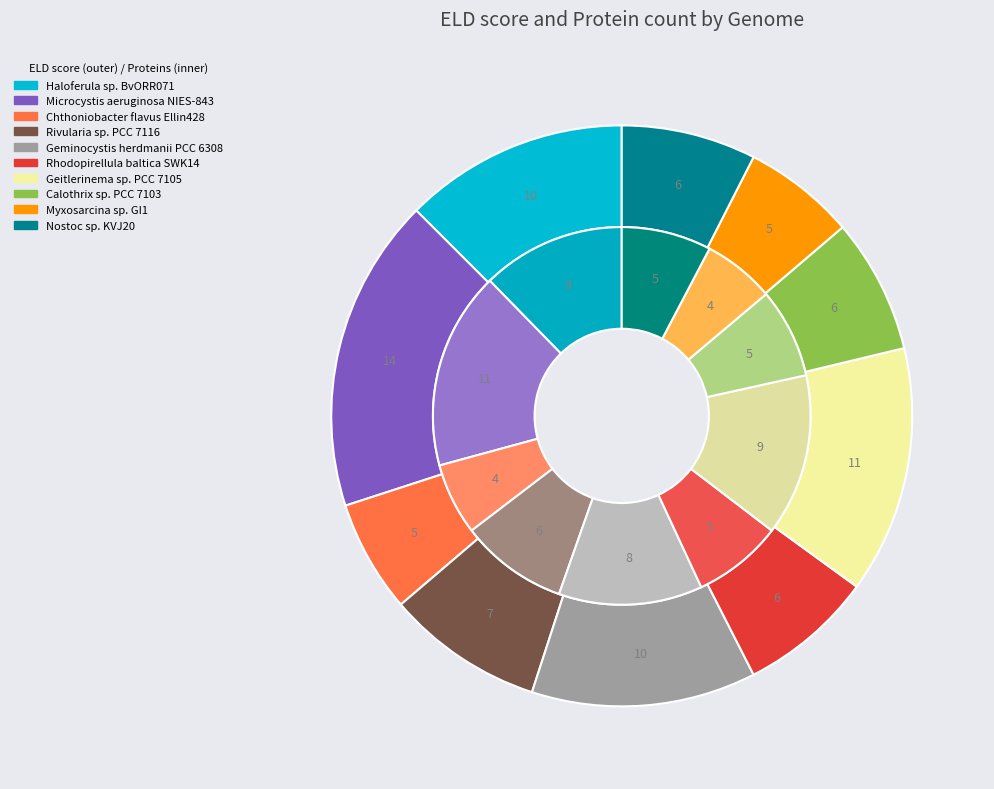

Do Chthoniobacter flavus Ellin428 and Calothrix sp. PCC 7103 together represent more than half of the pie?

No